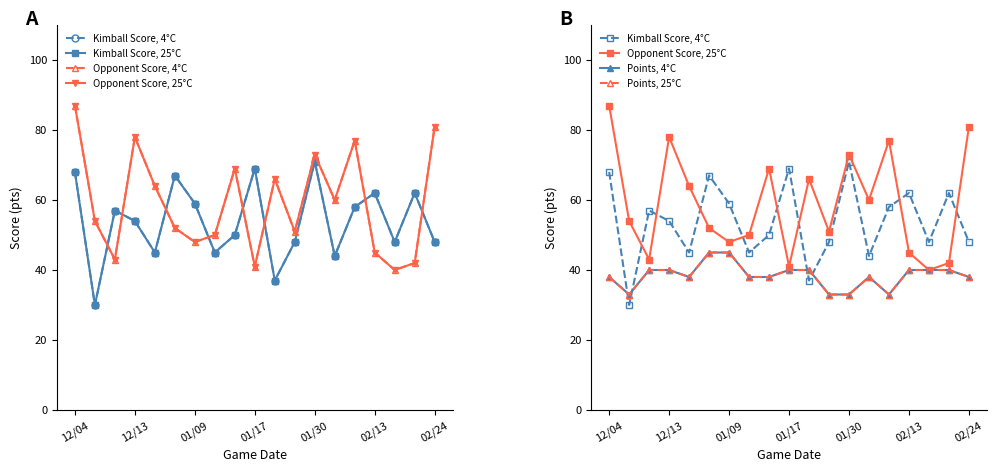

How many series are shown in this chart?

6